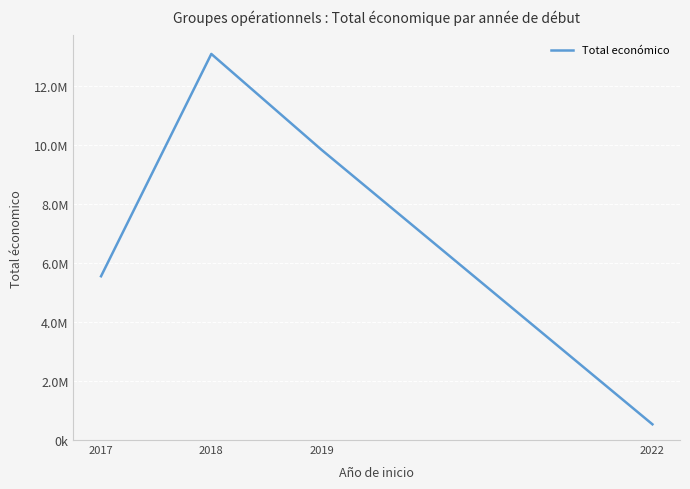

Is this an area chart (filled region under the line)?

No